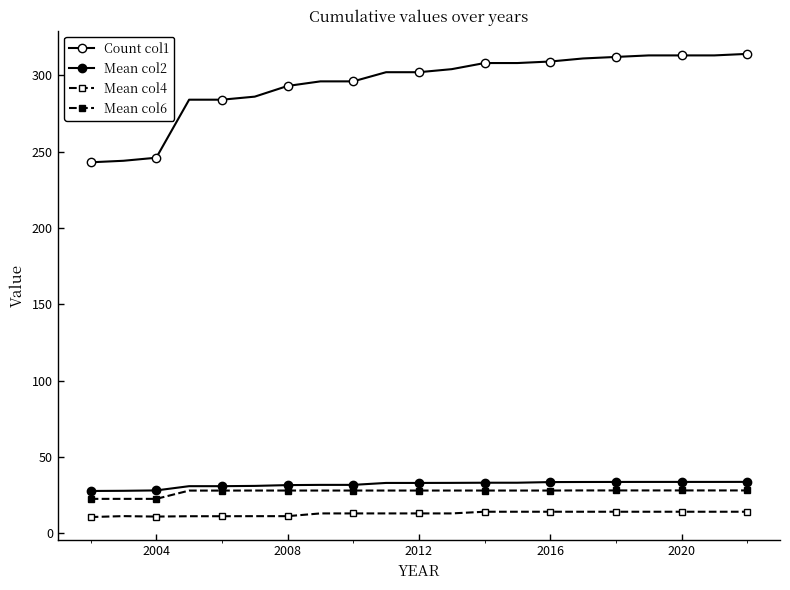

Does the chart display data point markers on the line(s)?

Yes